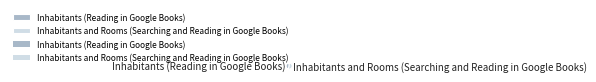

Is the sum of Inhabitants (Reading in Google Books) and Inhabitants and Rooms (Searching and Reading in Google Books) greater than half?

Yes